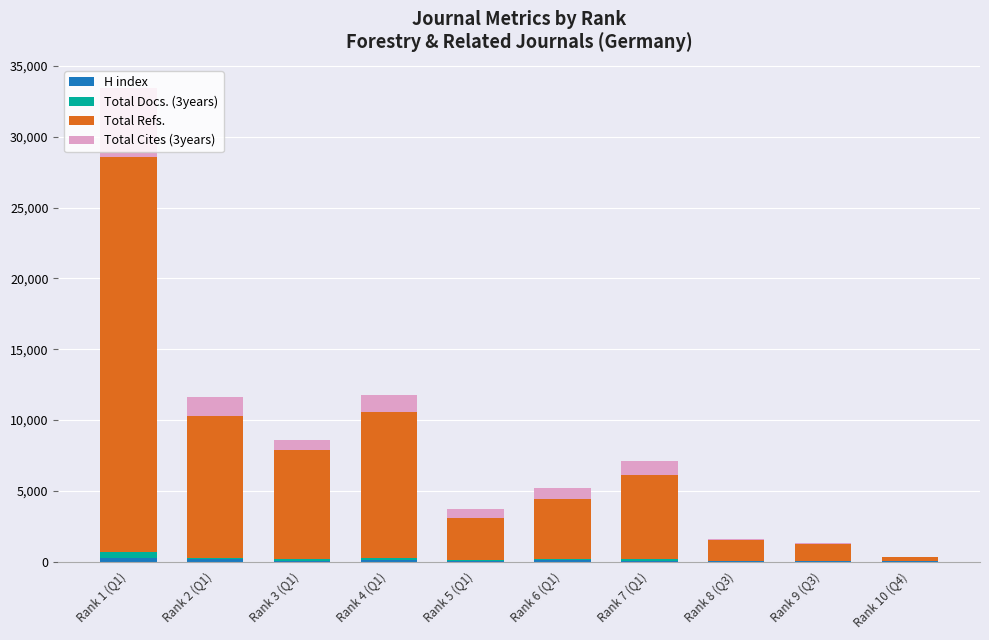

At which category is the sum across all series the highest?

Rank 1 (Q1)